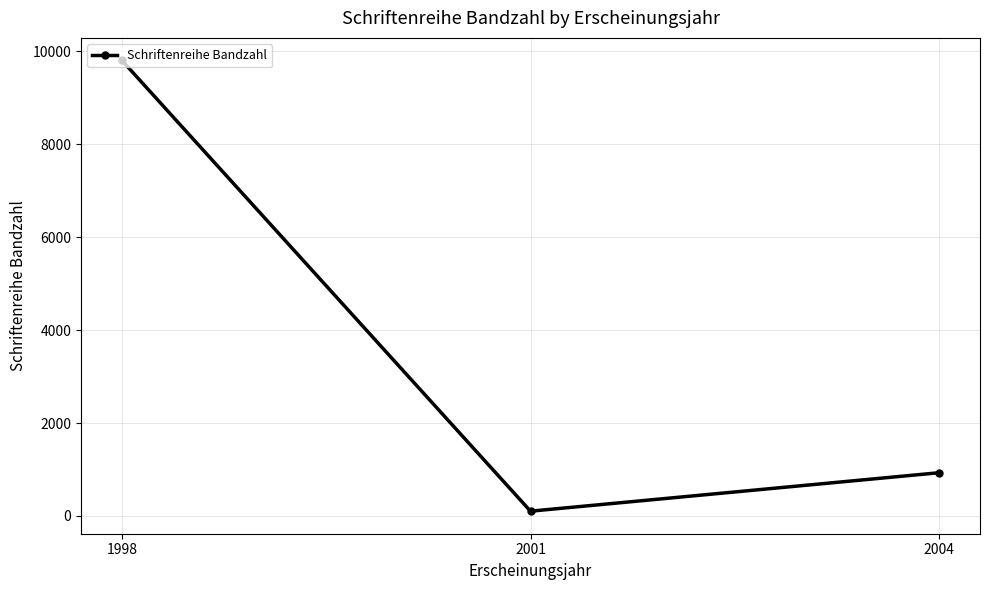

Reading right to left, extract all data points from this chart.

930	102	9804